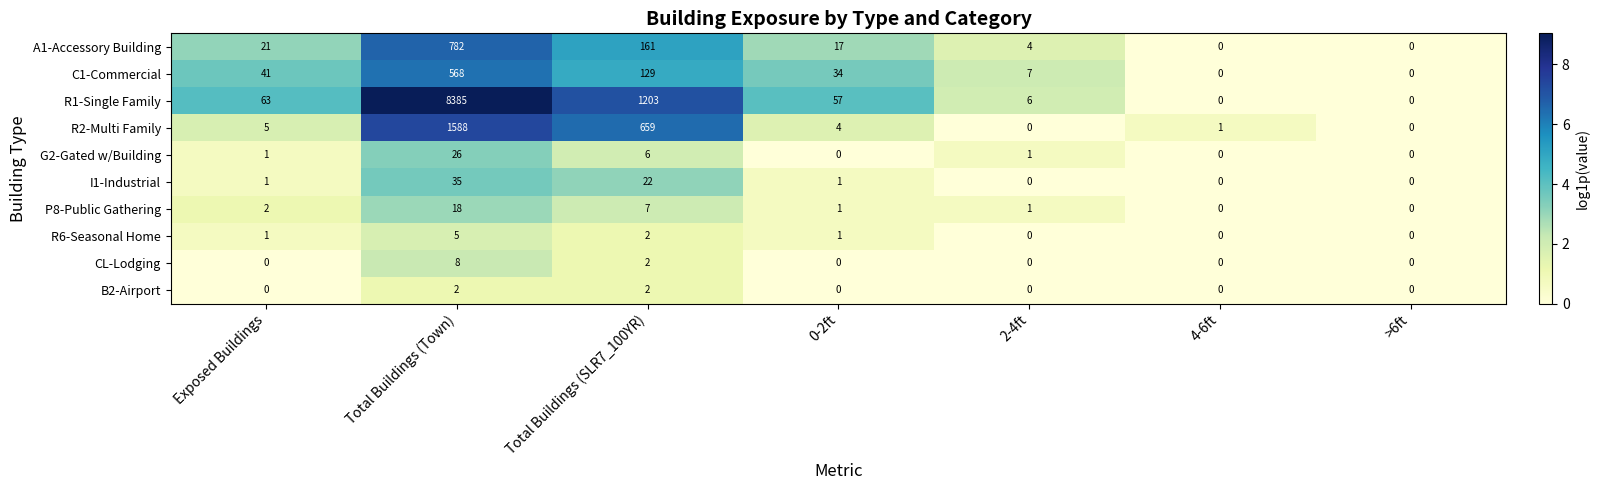

Which series has the largest range (max minus min)?

R1-Single Family